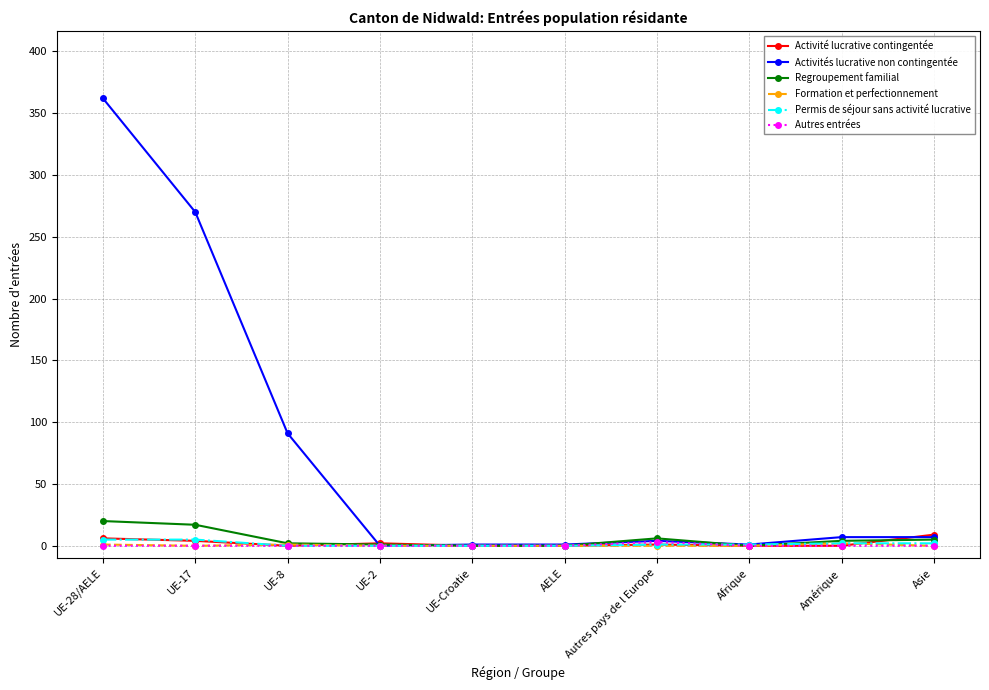

Count the number of data series in this chart.

6